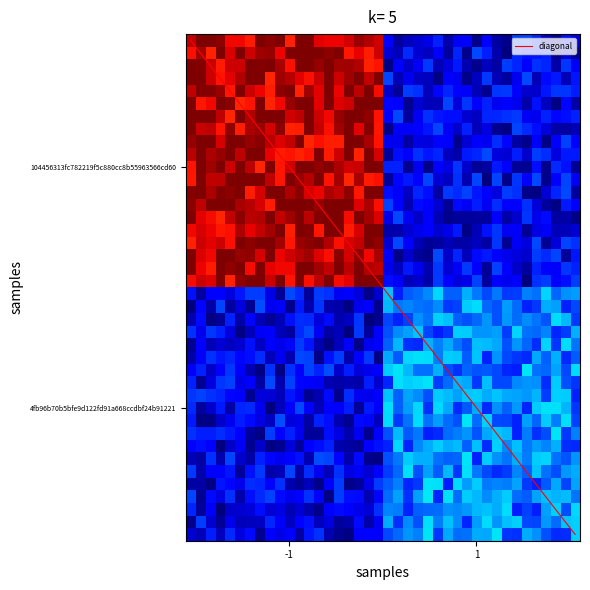

At how many categories does at least one series exceed 191?

1